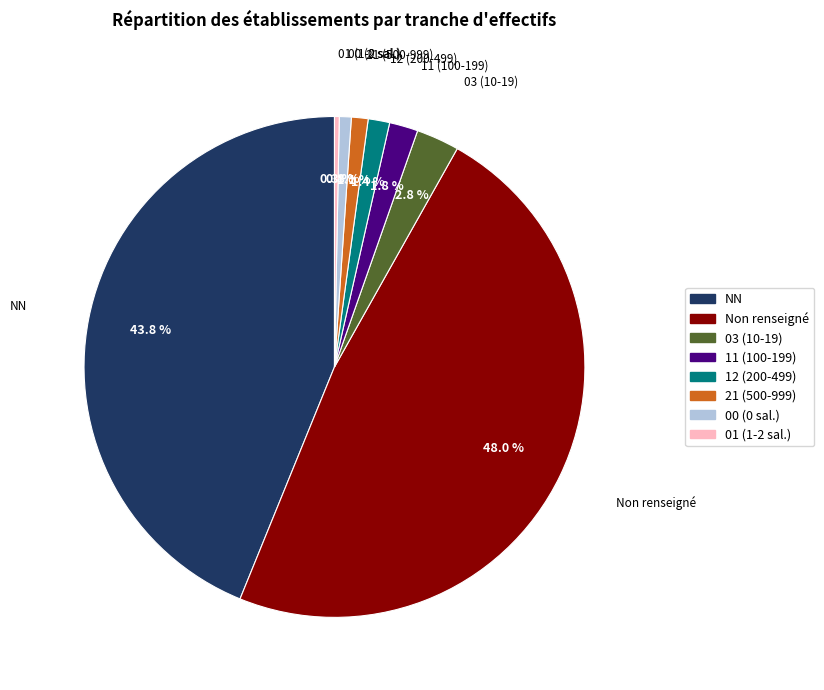

Is there a majority slice in this chart?

No